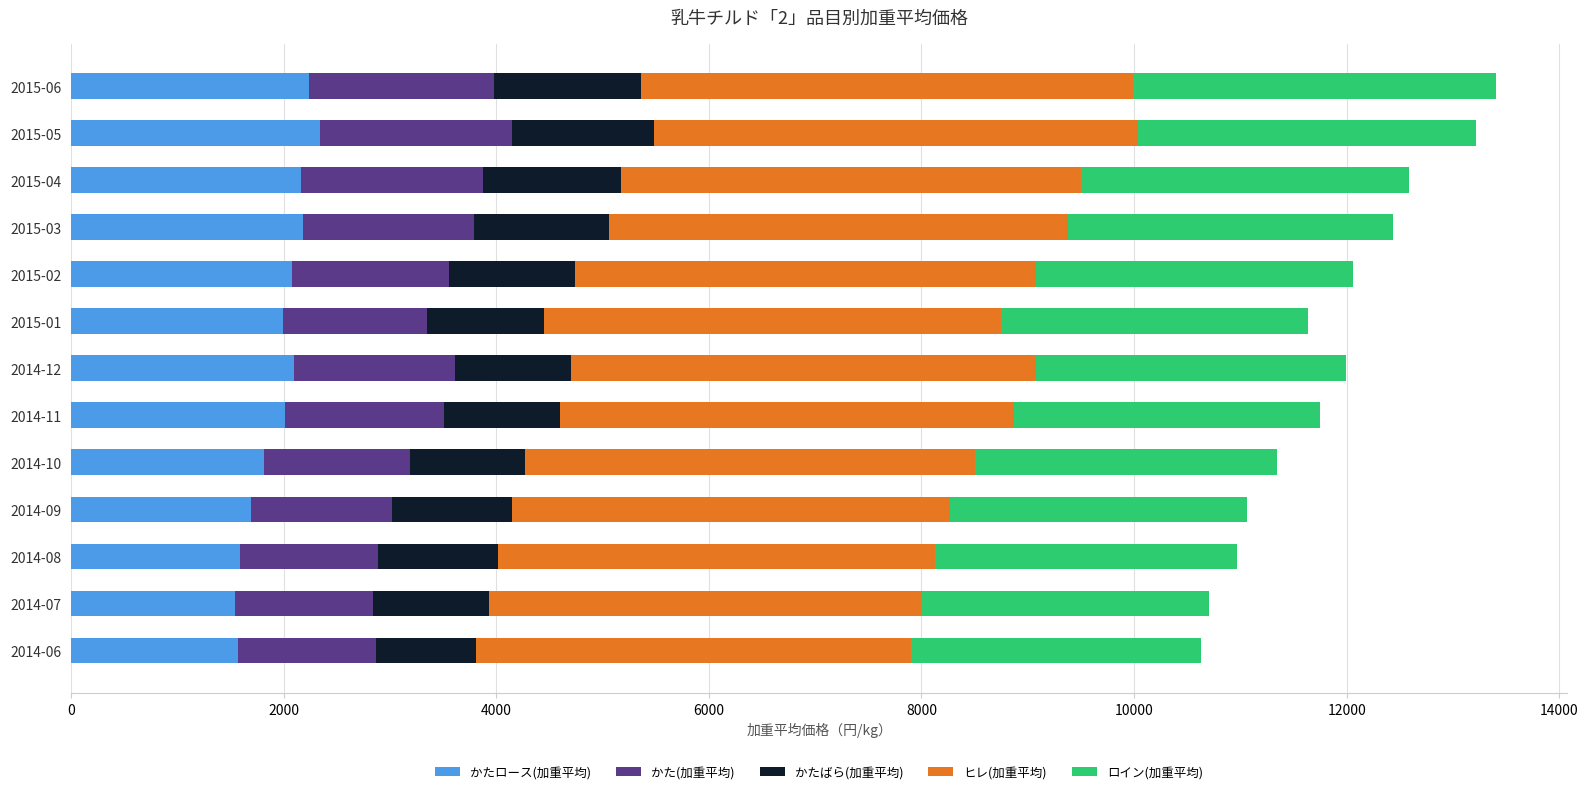

What is the total value across all series at 2014-08?

10970.5